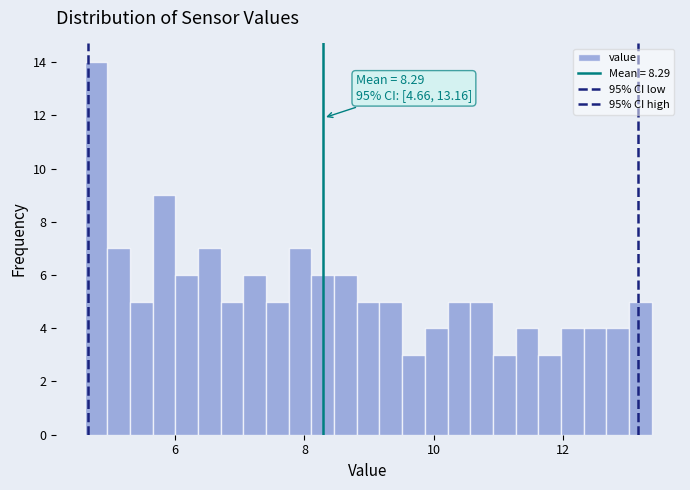

Around what value on the x-axis is the tallest bar? Give the approximate position of its centre, as read against the axis.

4.8